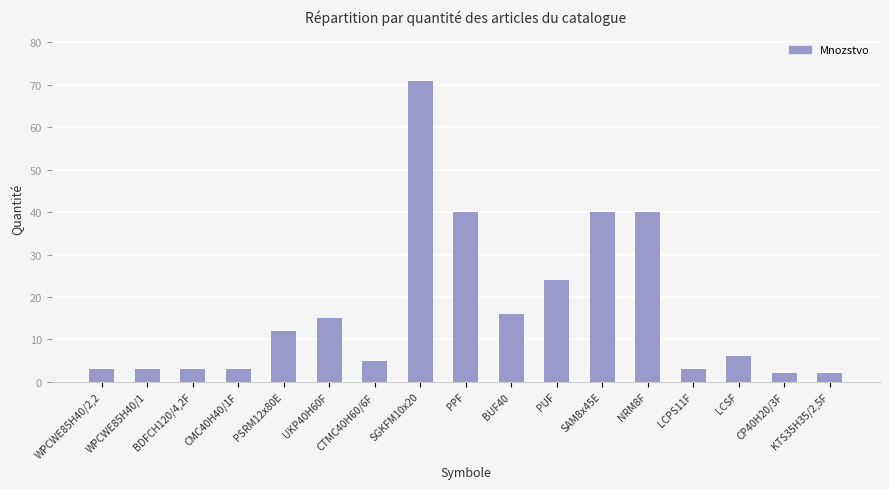

True or false: the data shows 3 at WPCWE85H40/2,2.

True